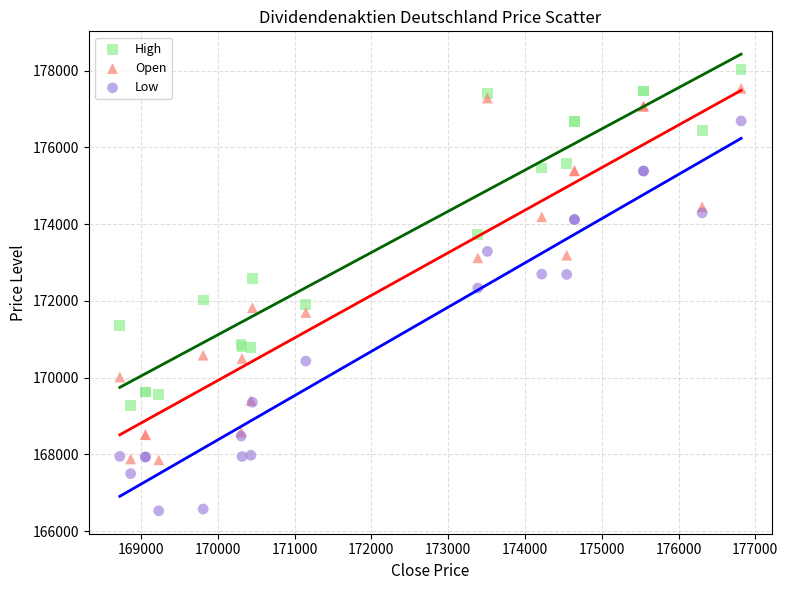

Which series contains the lowest Y value?

Low